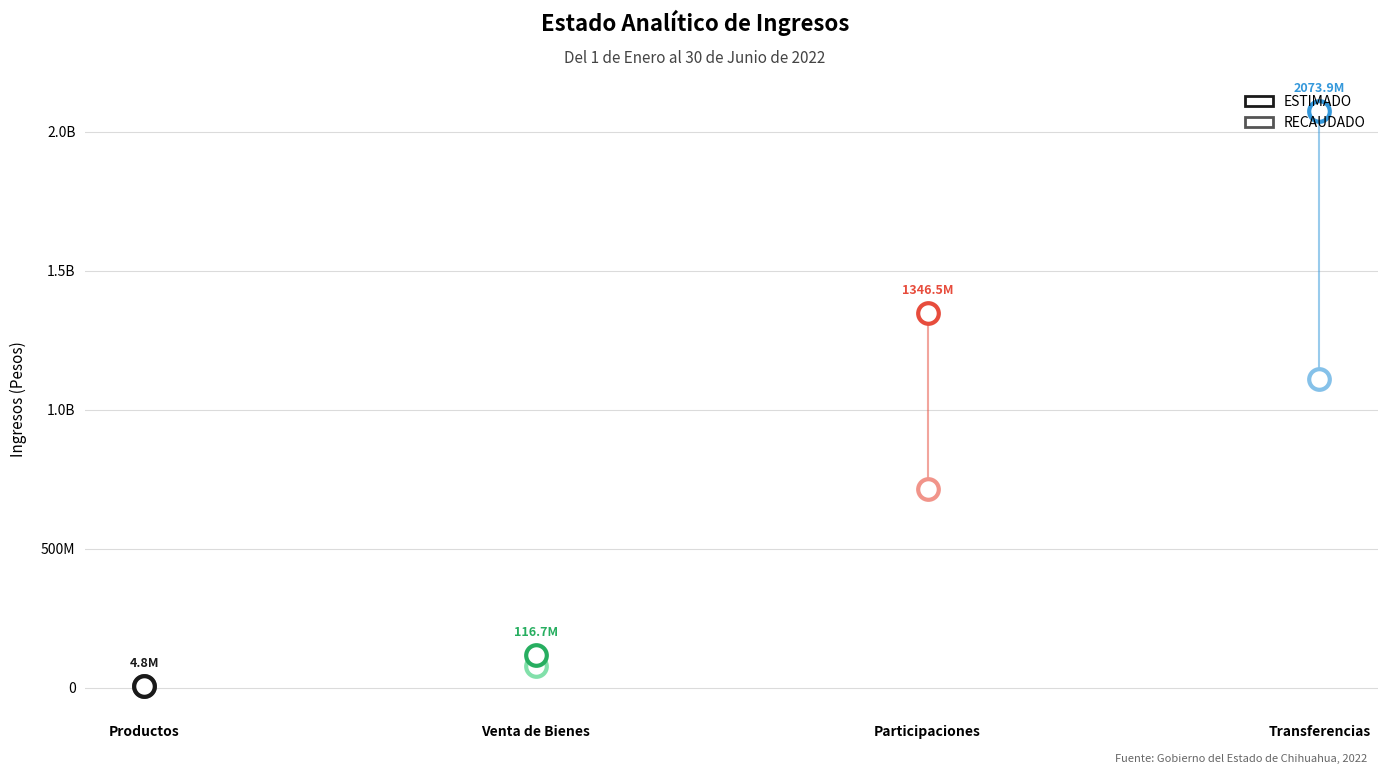

What are all the series names shown in the legend?

ESTIMADO, RECAUDADO